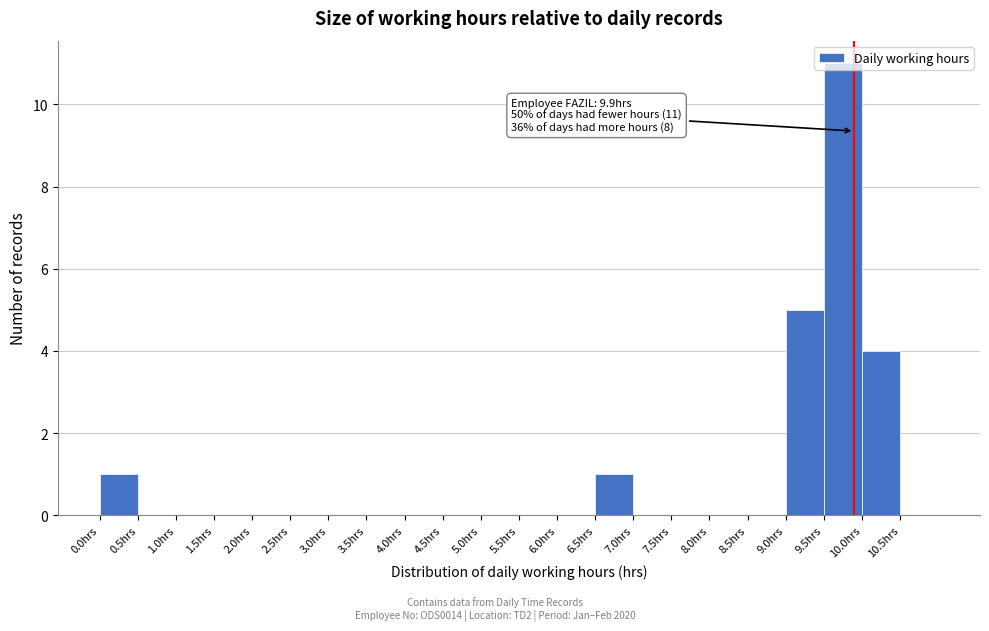

Over which range of the x-axis is the bar tallest?

9.5 to 10.0